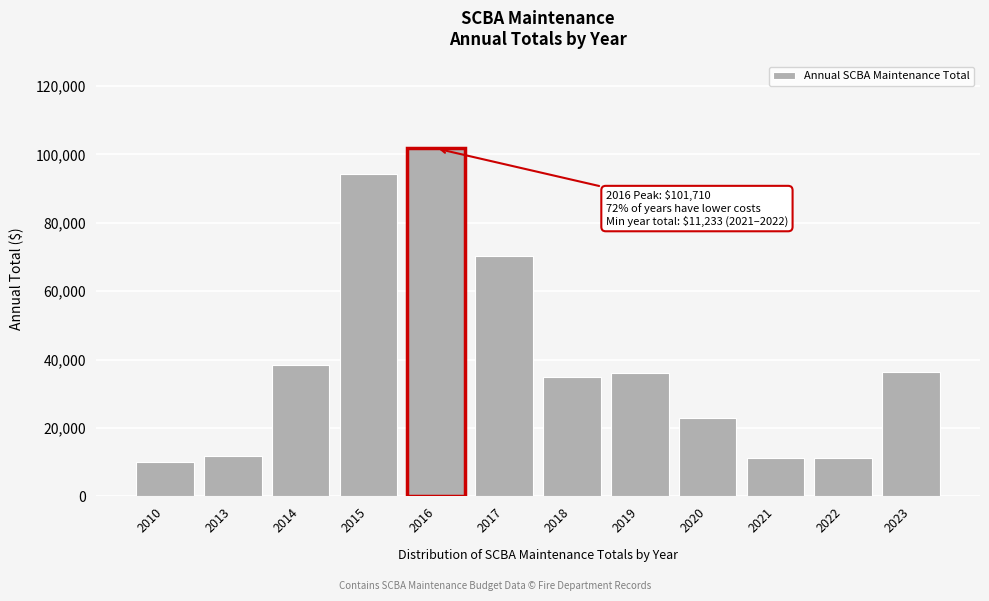

What is the difference between the values at 2020 and 2019?

13160.0